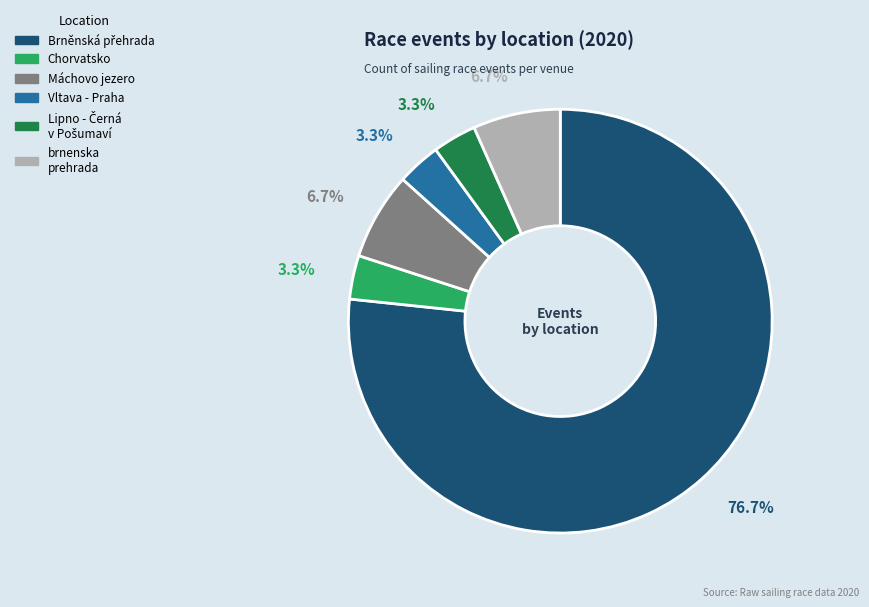

Is there a majority slice in this chart?

Yes